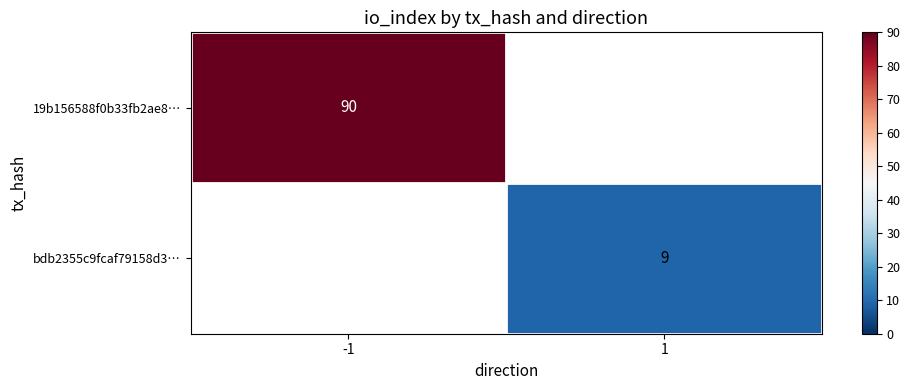

Is it true that bdb2355c9fcaf79158d3… equals 9 at 1?

True